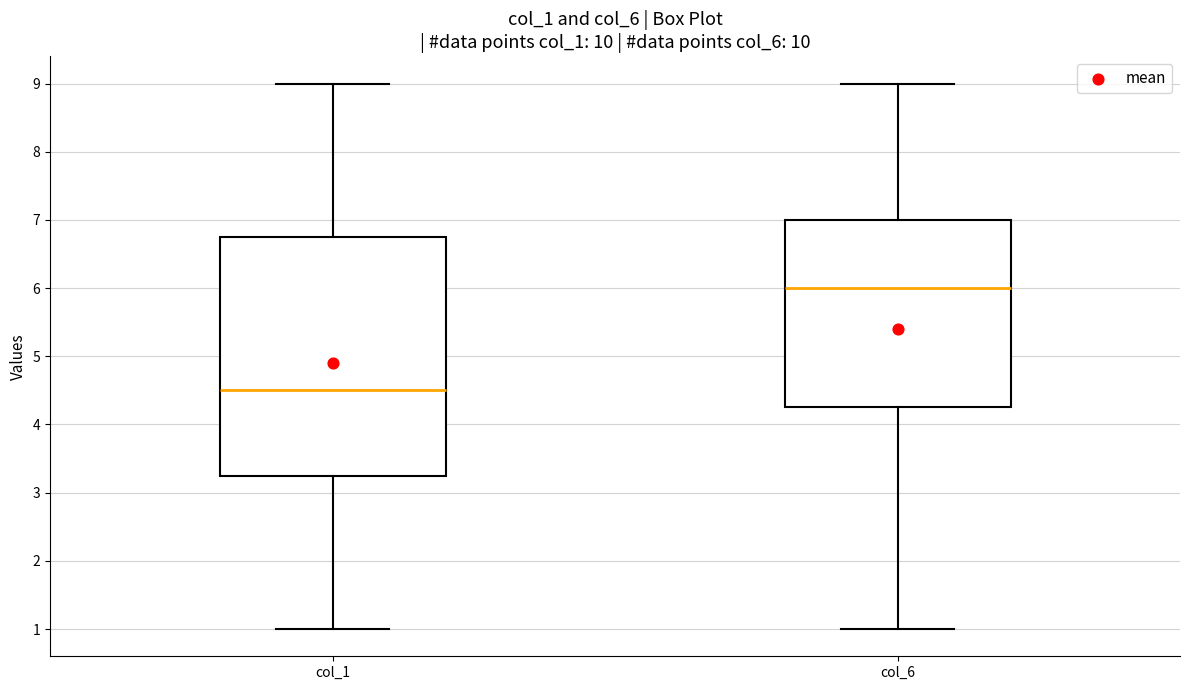

Where does the lower whisker of the box for col_6 end on the y-axis? The values are not printed on the chart, so give them approximately, as read against the axis.

1.0